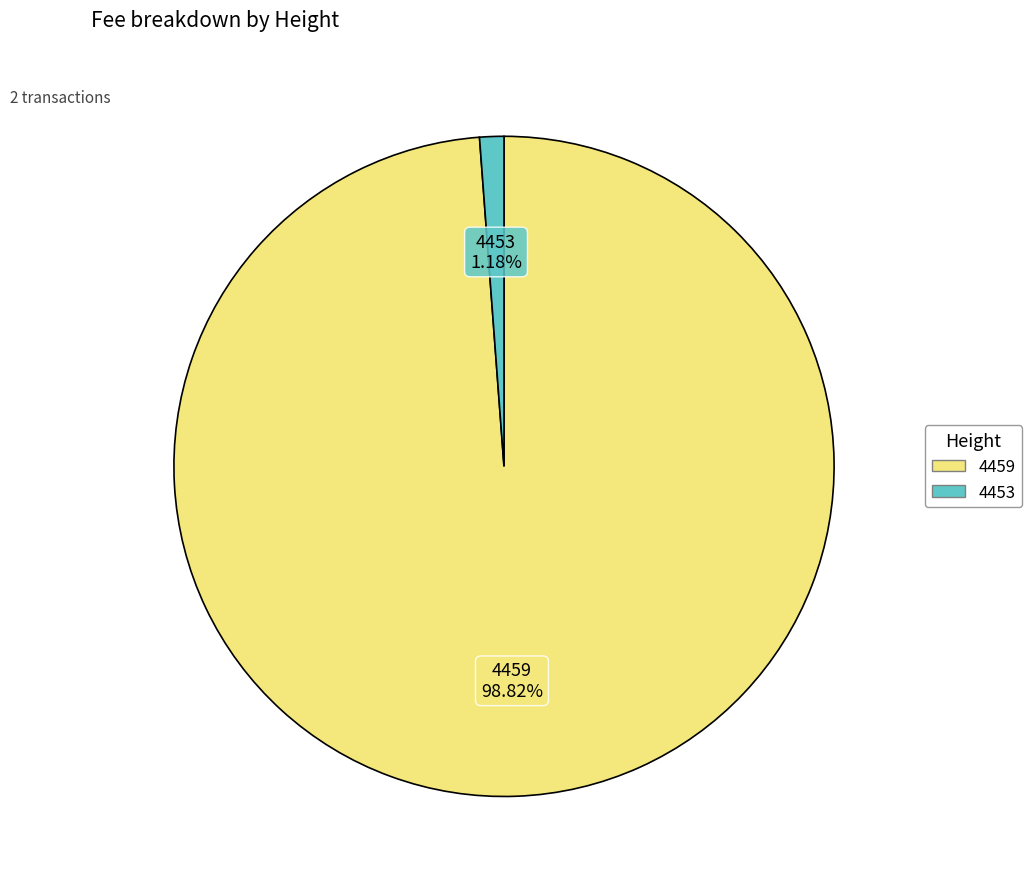

To the nearest percent, what is the combined percentage of 4453 and 4459?

100%